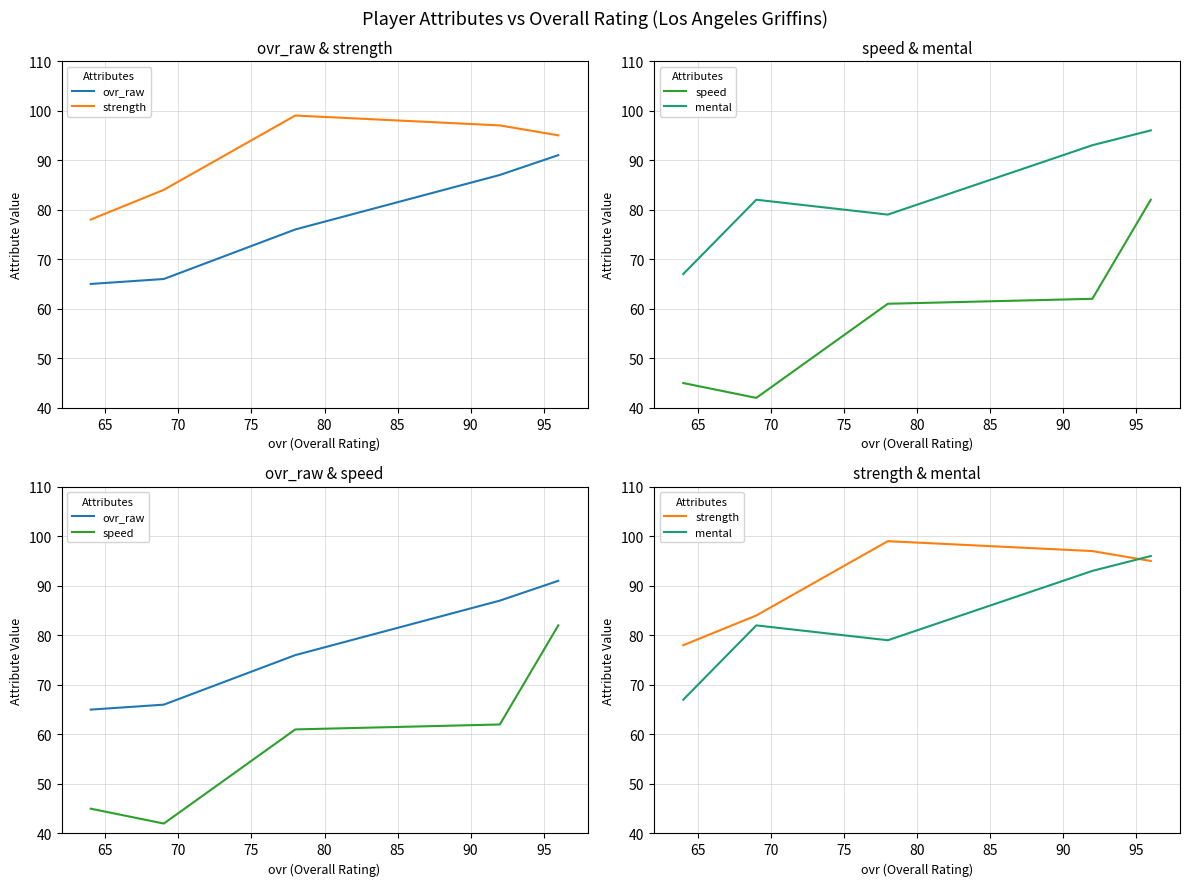

What is the sum of all ovr_raw values?

385